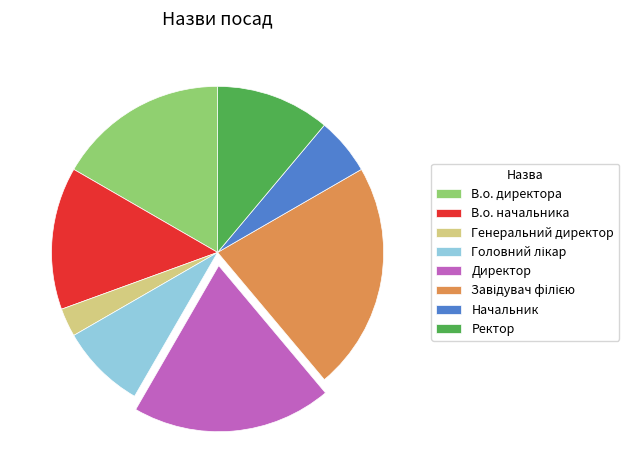

Between Ректор and В.о. директора, which is larger?

В.о. директора